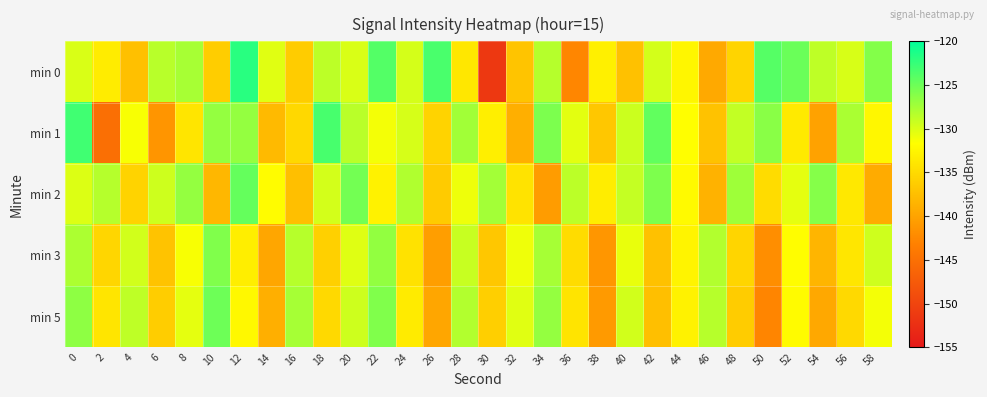

Rank the series by their maximum value, from lowest to highest.

min 3, min 5, min 2, min 1, min 0